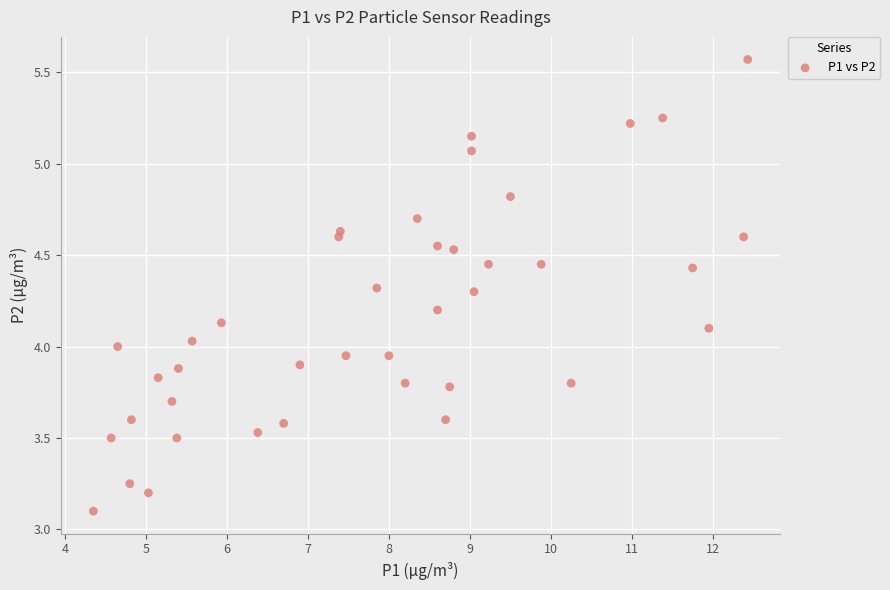

What is the range of X values (max minus min)?

8.1